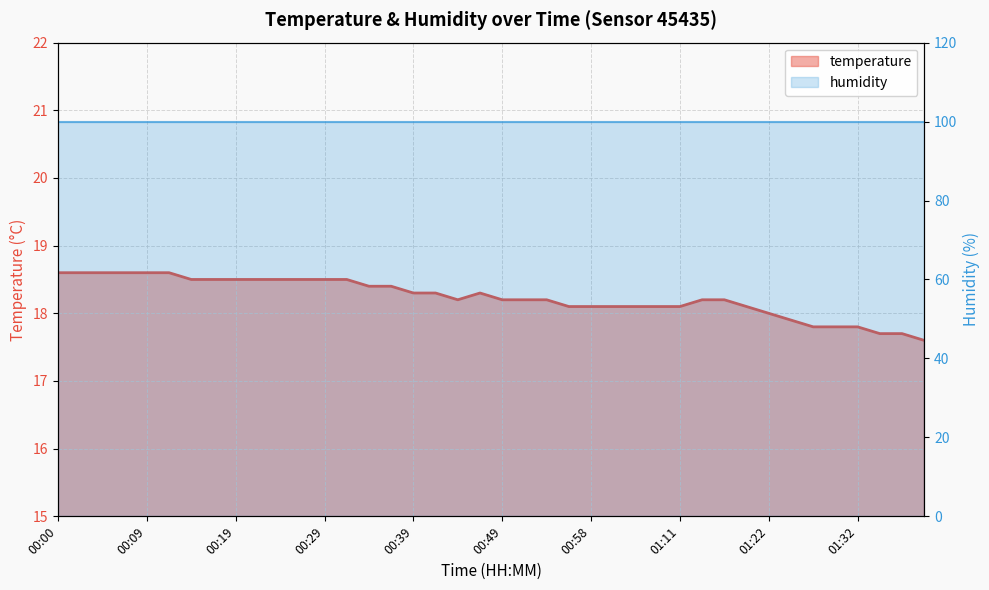

Is it true that the value at 01:36 is 24.1?

False